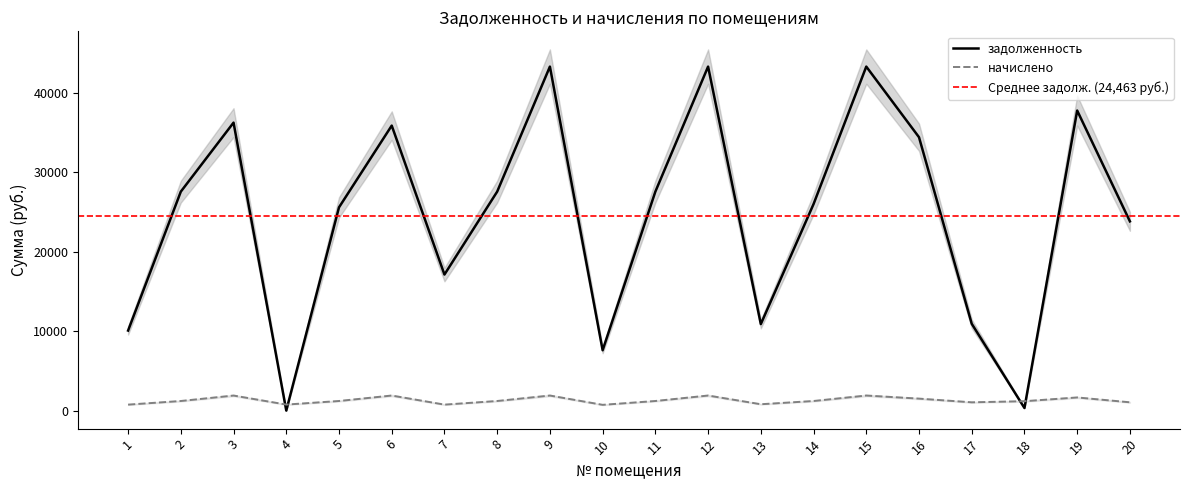

What is the value of the начислено point at the 14th from the left?

1205.3